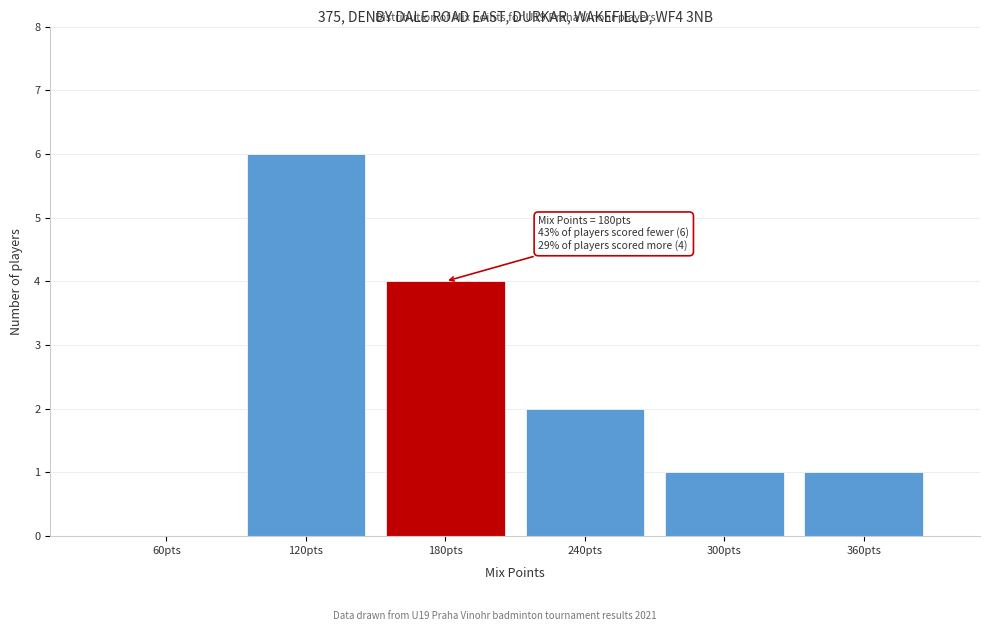

Reading left to right, what are all the values shown in this chart?

60pts=0	120pts=6	180pts=4	240pts=2	300pts=1	360pts=1